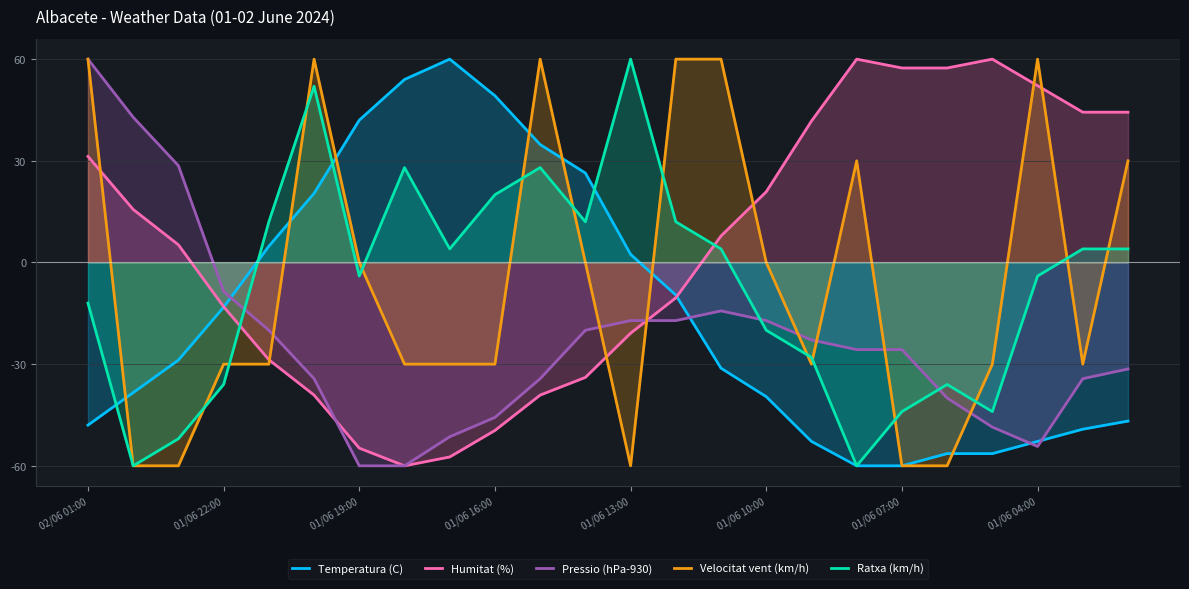

What is the sum of the Velocitat vent (km/h) values at 01/06 13:00 and 01/06 07:00?

-120.0